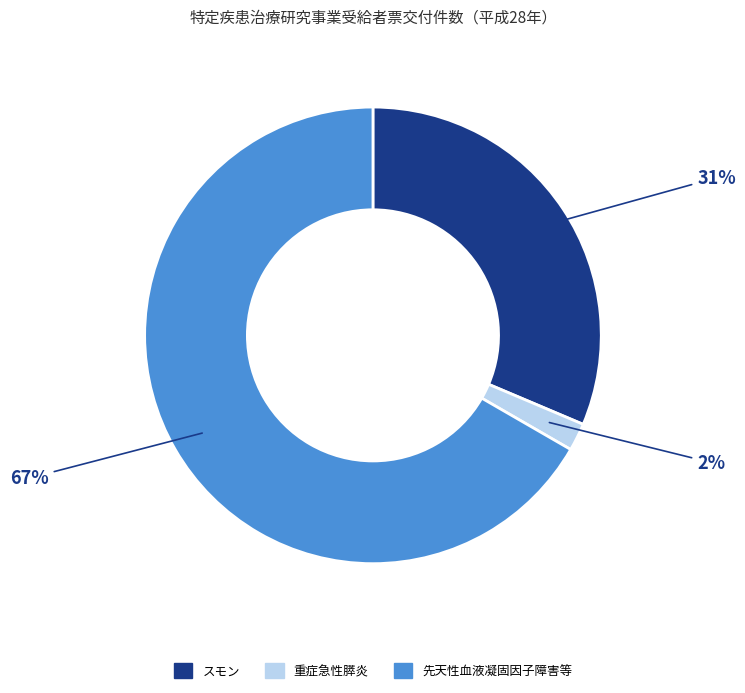

To the nearest percent, what is the difference between the 重症急性膵炎 and スモン slice percentages?

29%